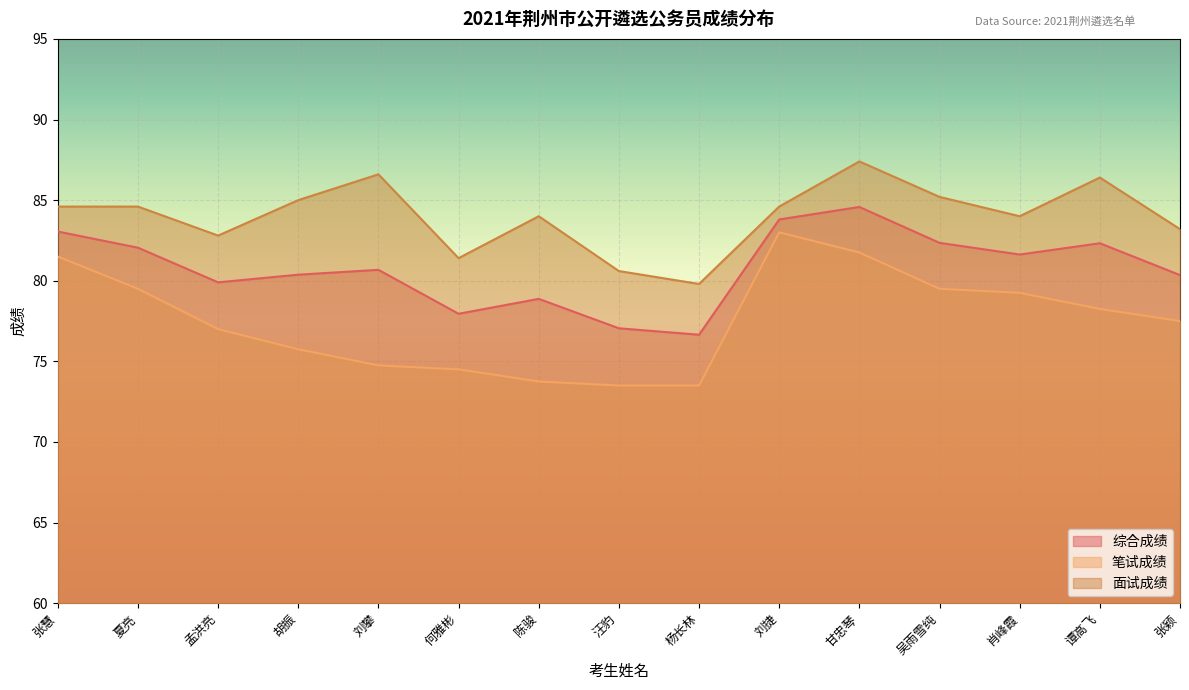

Does the chart display data point markers on the line(s)?

No